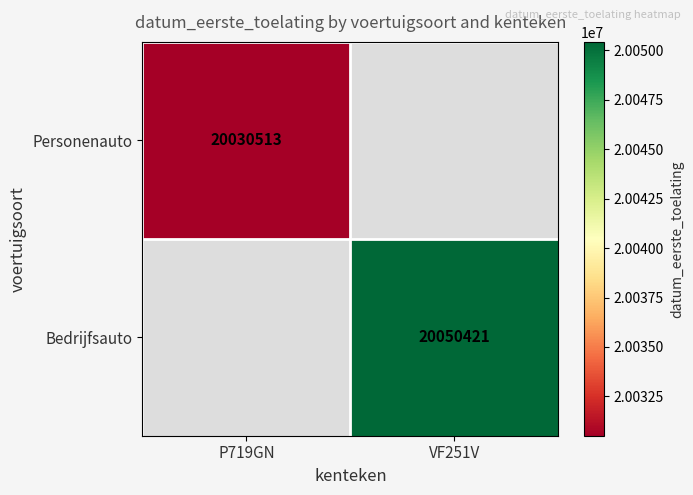

The value of Personenauto at P719GN is 7303574. True or false?

False